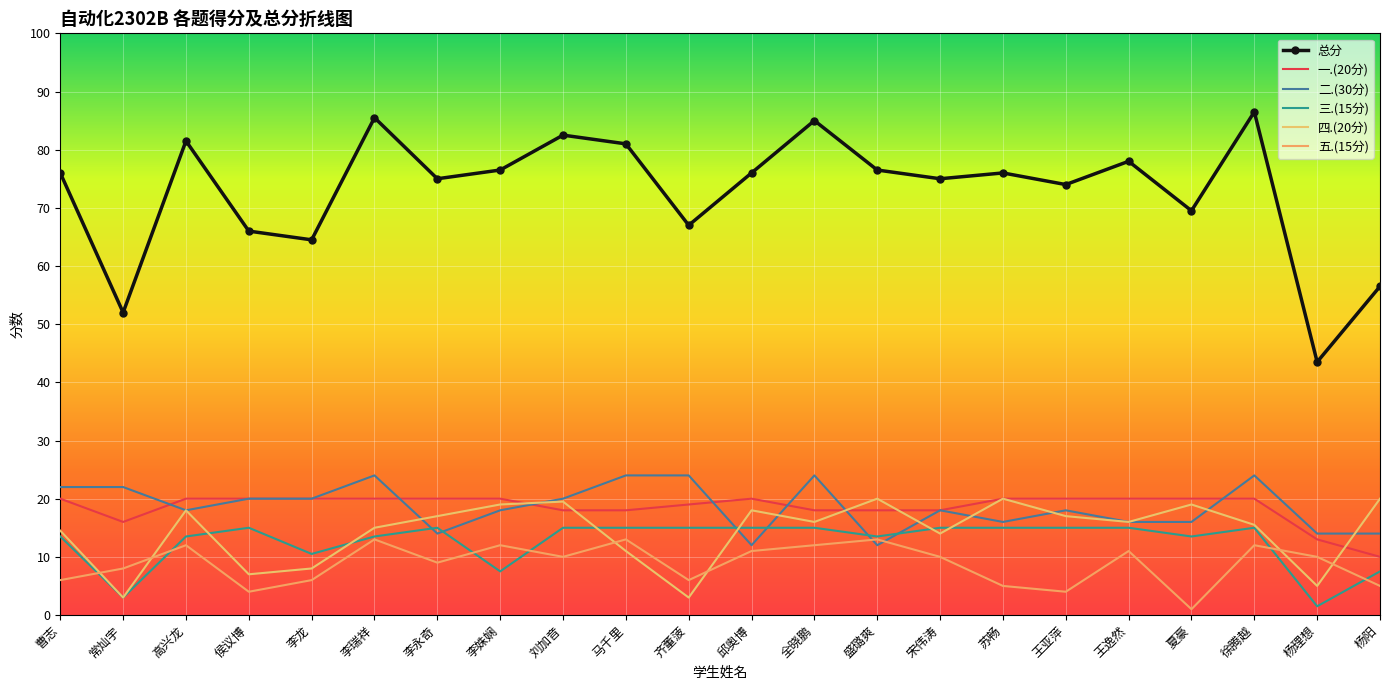

Rank the categories by 总分 value from lowest to highest.

杨理想, 常灿宇, 杨阳, 李龙, 侯议博, 齐董菠, 夏豪, 王亚萍, 李永奇, 宋伟涛, 曹志, 邱奥博, 苏畅, 李姝娴, 盛璐爽, 王逸然, 马千里, 高兴龙, 刘加音, 全晓鹏, 李瑞祥, 徐腾越